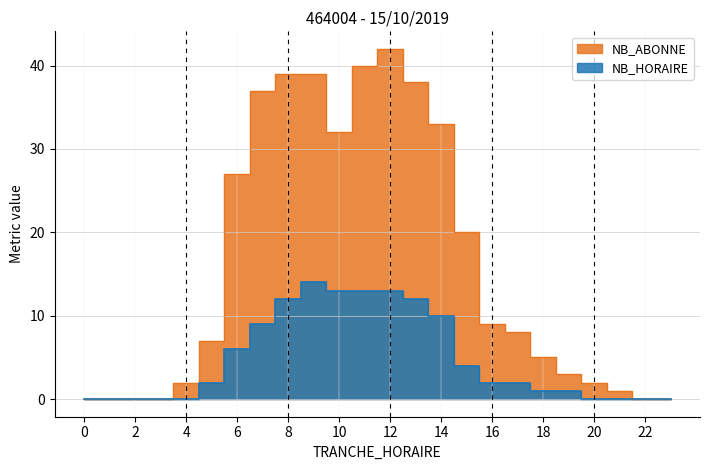

True or false: NB_ABONNE and NB_HORAIRE cross at least once.

False